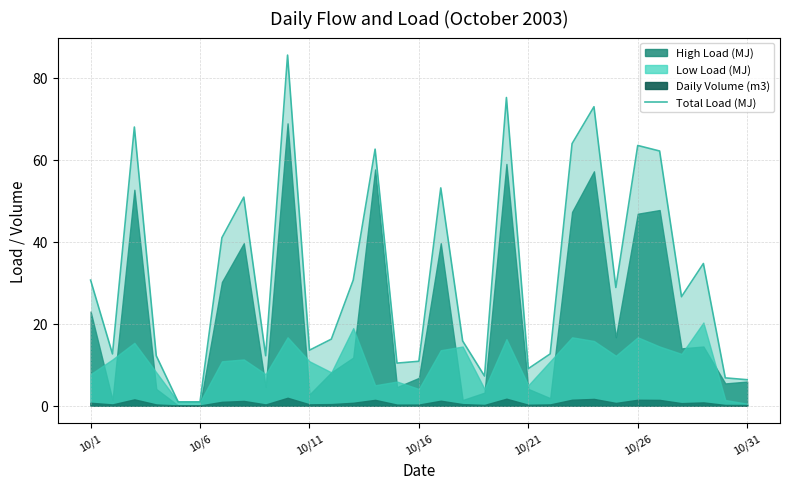

Reading left to right, extract all data points from this chart.

30.6	12.6	67.9	12.1	0.9	0.9	40.9	50.8	12.1	85.5	13.5	16.2	30.6	62.5	10.3	10.8	53.1	15.7	7.2	75.1	9.0	12.6	63.9	72.9	28.8	63.4	62.1	26.5	34.6	6.7	6.3